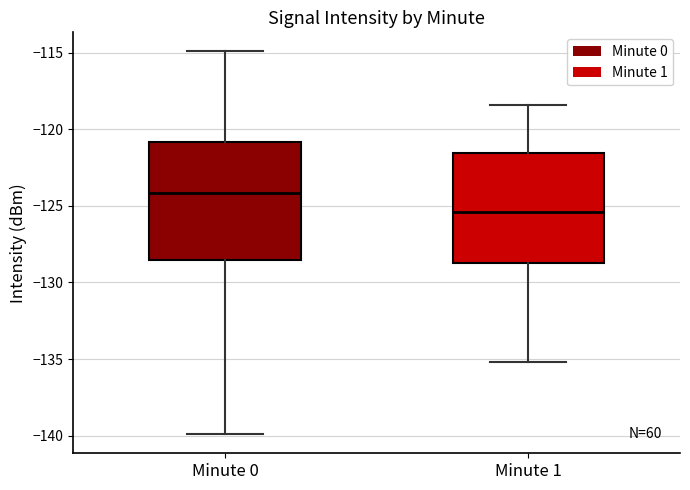

Reading left to right, read every box against the y-axis: the position of its median line, the range the box covers, and the ends of its whiskers. The values are not printed on the chart, so give them approximately, as read against the axis.

Minute 0: median -124.0, box -128.5 to -121.0, whiskers -140.0 to -115.0
Minute 1: median -125.5, box -128.5 to -121.5, whiskers -135.0 to -118.5